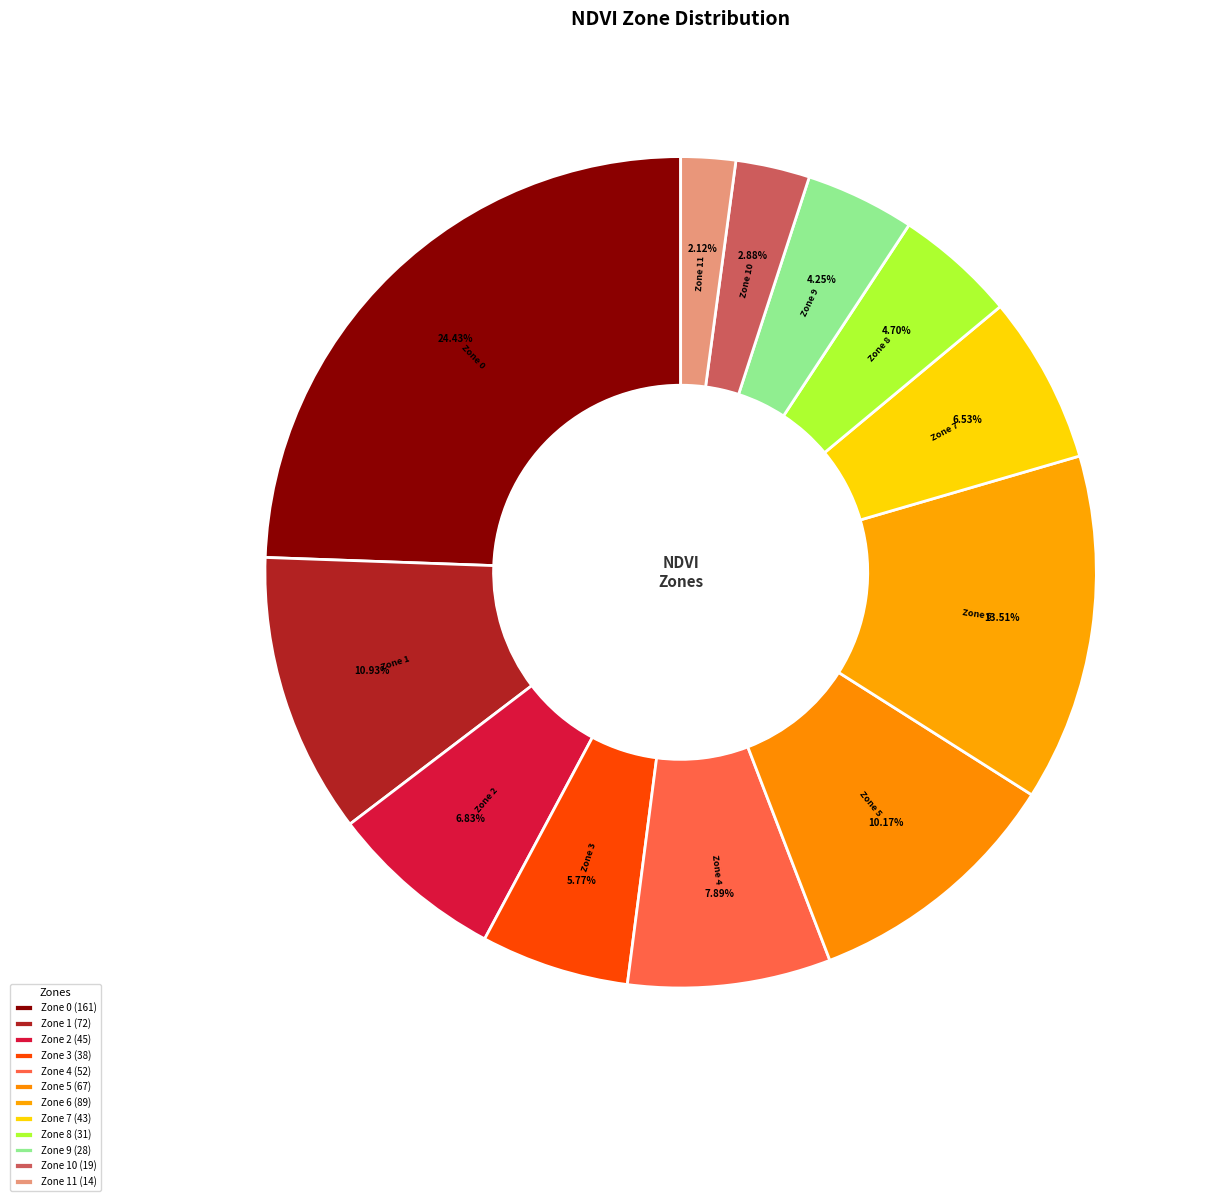

To the nearest percent, what portion does Zone 3 represent?

6%